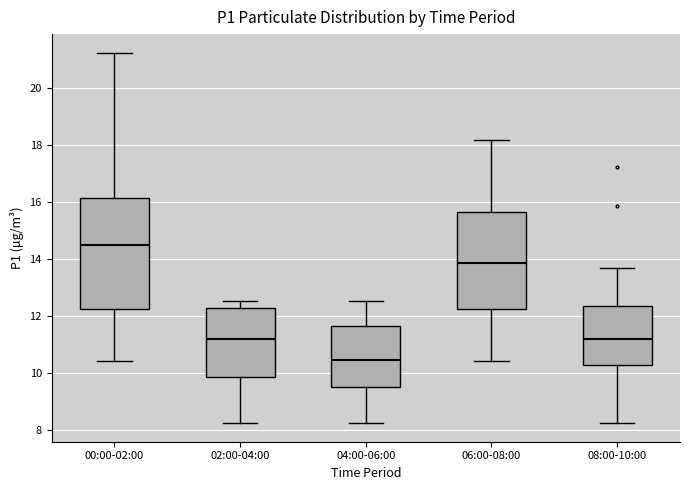

Comparing the boxes themselves (not the whiskers), which one is the tallest?

00:00-02:00